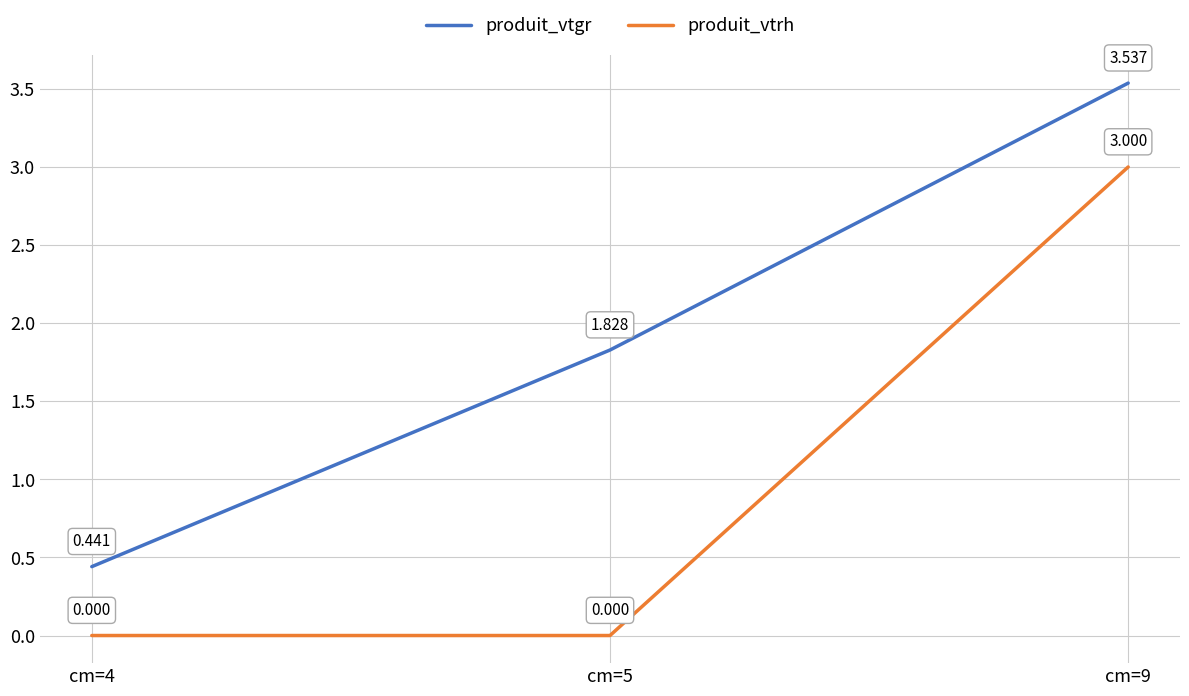

Which series has the widest spread of values?

produit_vtgr